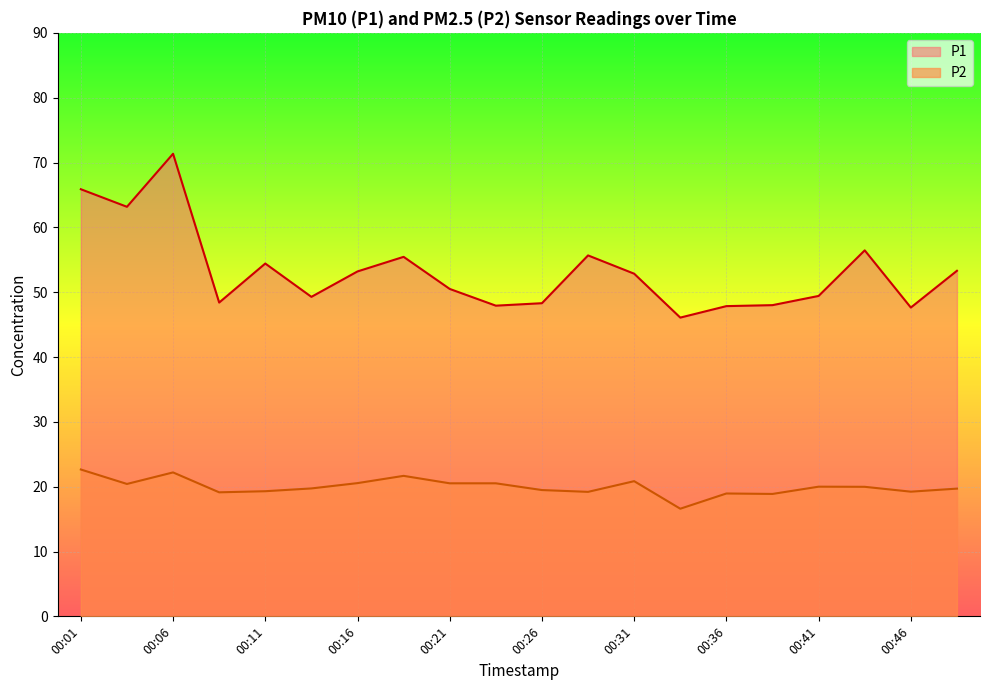

Reading left to right, what are all the values shown in this chart?

P1: 00:01=65.9	00:03=63.2	00:06=71.3	00:08=48.4	00:11=54.4	00:13=49.3	00:16=53.2	00:18=55.5	00:21=50.5	00:23=47.9	00:26=48.3	00:28=55.7	00:31=52.9	00:33=46.1	00:36=47.9	00:38=48.0	00:41=49.4	00:44=56.5	00:46=47.6	00:49=53.3
P2: 00:01=22.6	00:03=20.4	00:06=22.2	00:08=19.1	00:11=19.3	00:13=19.7	00:16=20.6	00:18=21.7	00:21=20.5	00:23=20.5	00:26=19.5	00:28=19.2	00:31=20.9	00:33=16.6	00:36=18.9	00:38=18.9	00:41=20.0	00:44=20.0	00:46=19.2	00:49=19.7